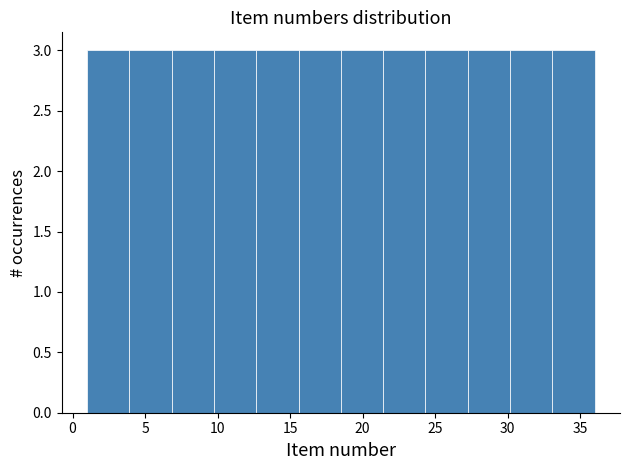

How tall is the bar that spans 4.0 to 7.0 on the x-axis? Neither the bar edges nor the heights are printed on the chart, so give them approximately, as read against the axes.

3